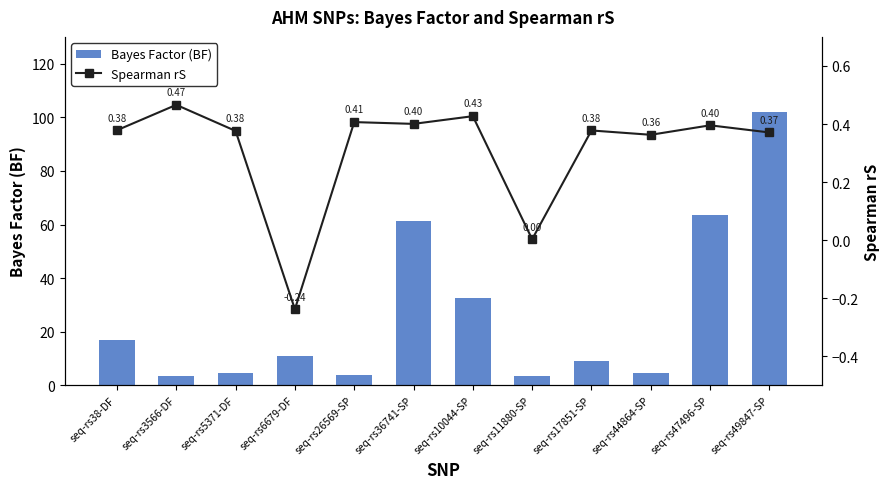

Where is Bayes Factor (BF) nearest to the value 52?

seq-rs36741-SP